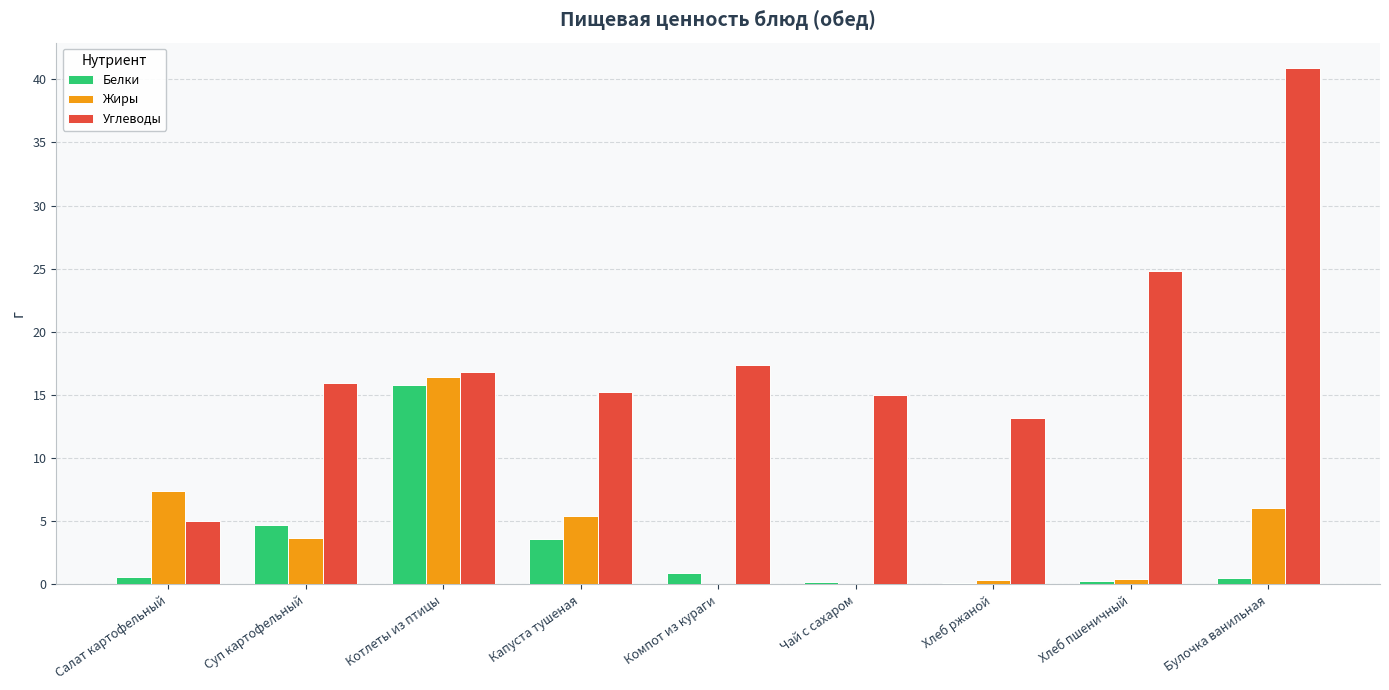

What is the approximate value of Углеводы at Булочка ванильная?

40.9